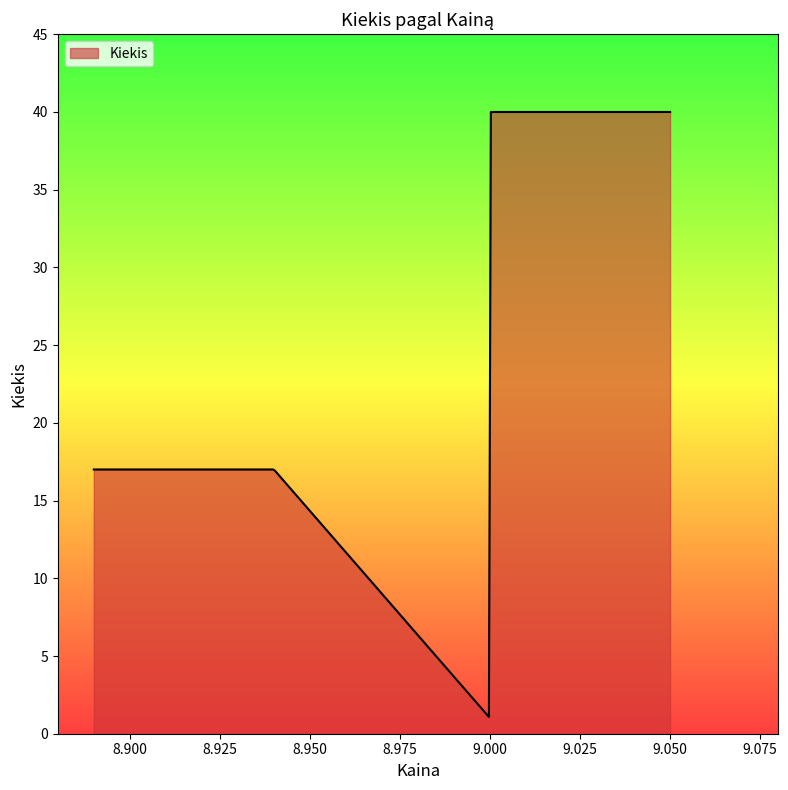

Count the number of categories in the chart.

300